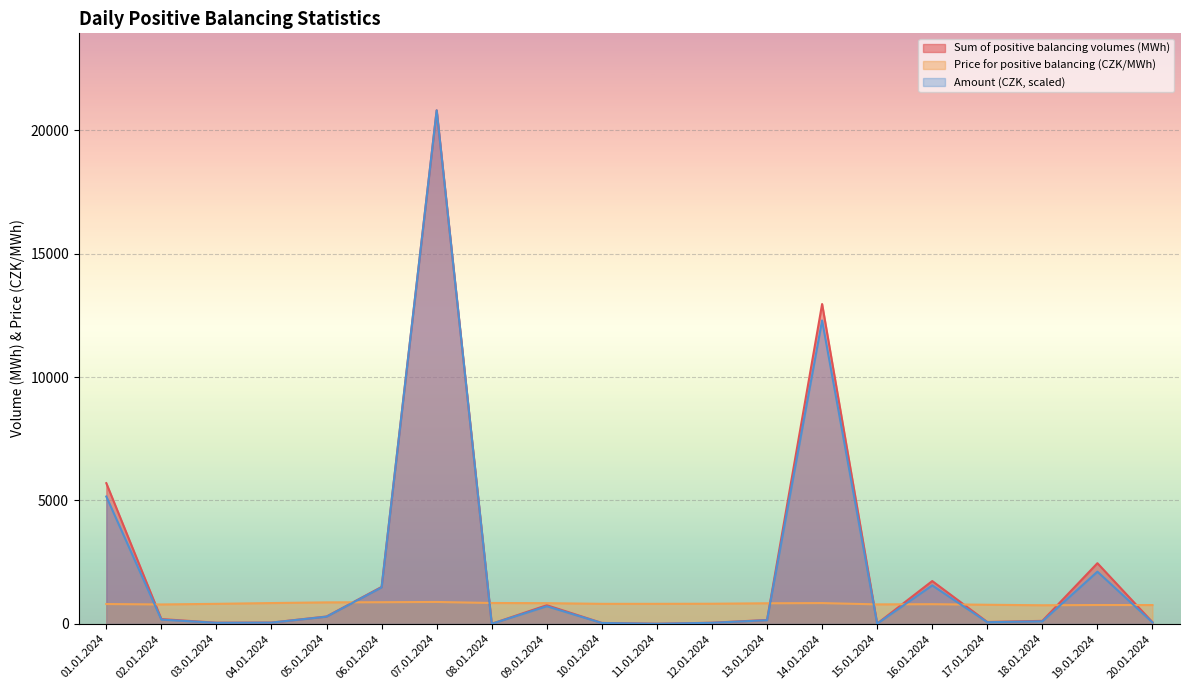

At which category does Sum of positive balancing volumes (MWh) reach its first local peak?

07.01.2024